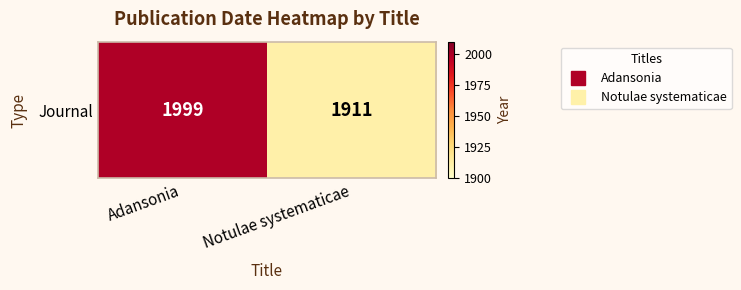

Reading left to right, what are all the values shown in this chart?

Adansonia=1999	Notulae systematicae=1911